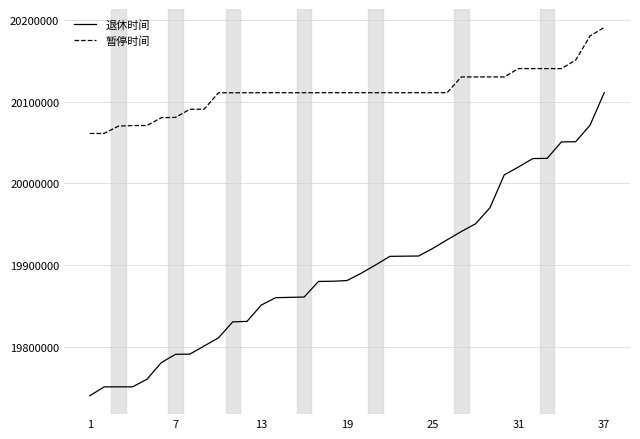

Does the chart display data point markers on the line(s)?

No